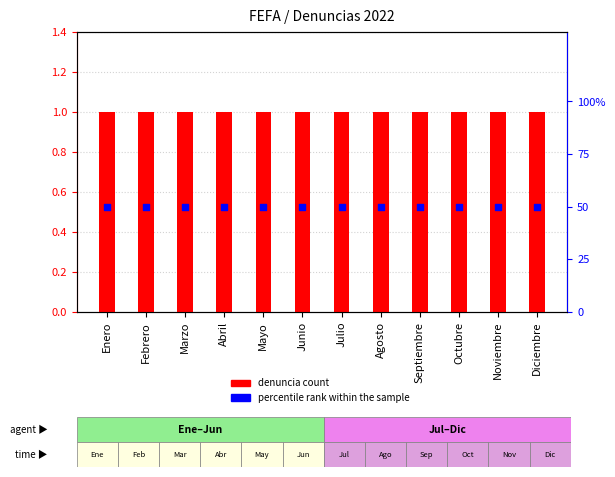

What are all the series names shown in the legend?

denuncia count, percentile rank within the sample